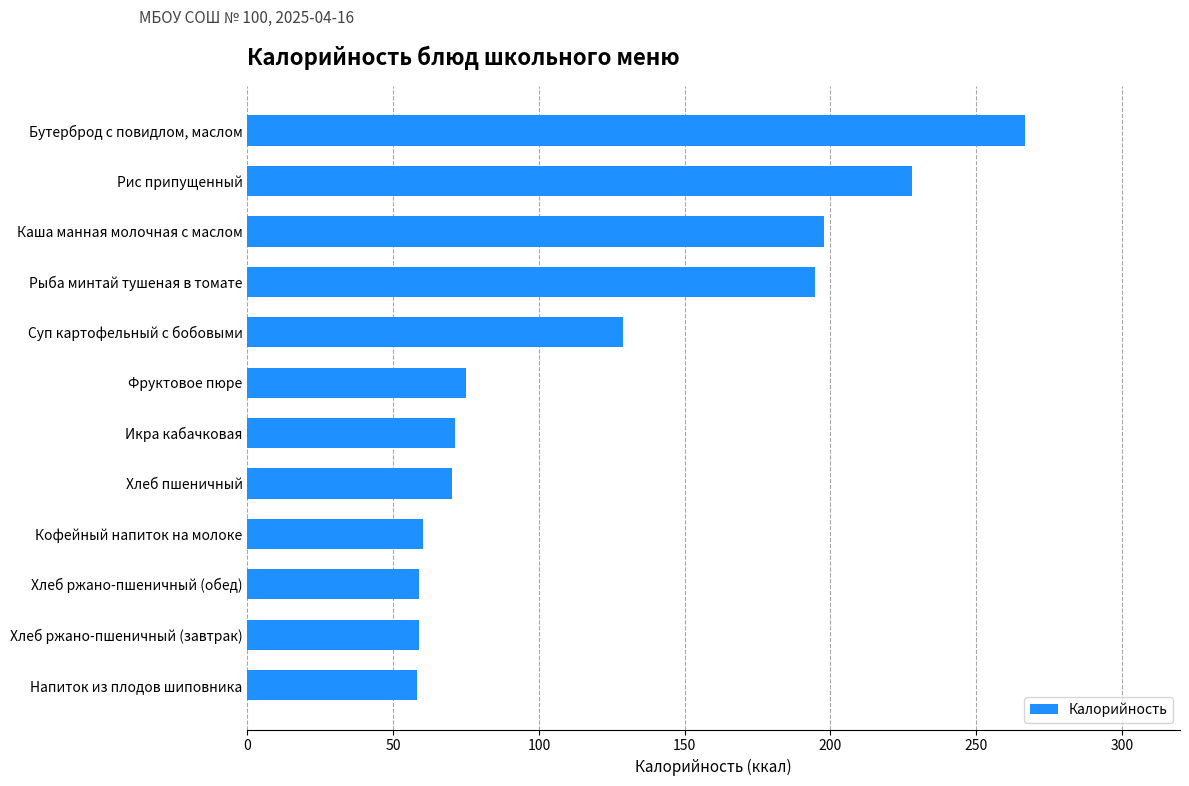

True or false: the data shows 75.0 at Фруктовое пюре.

True